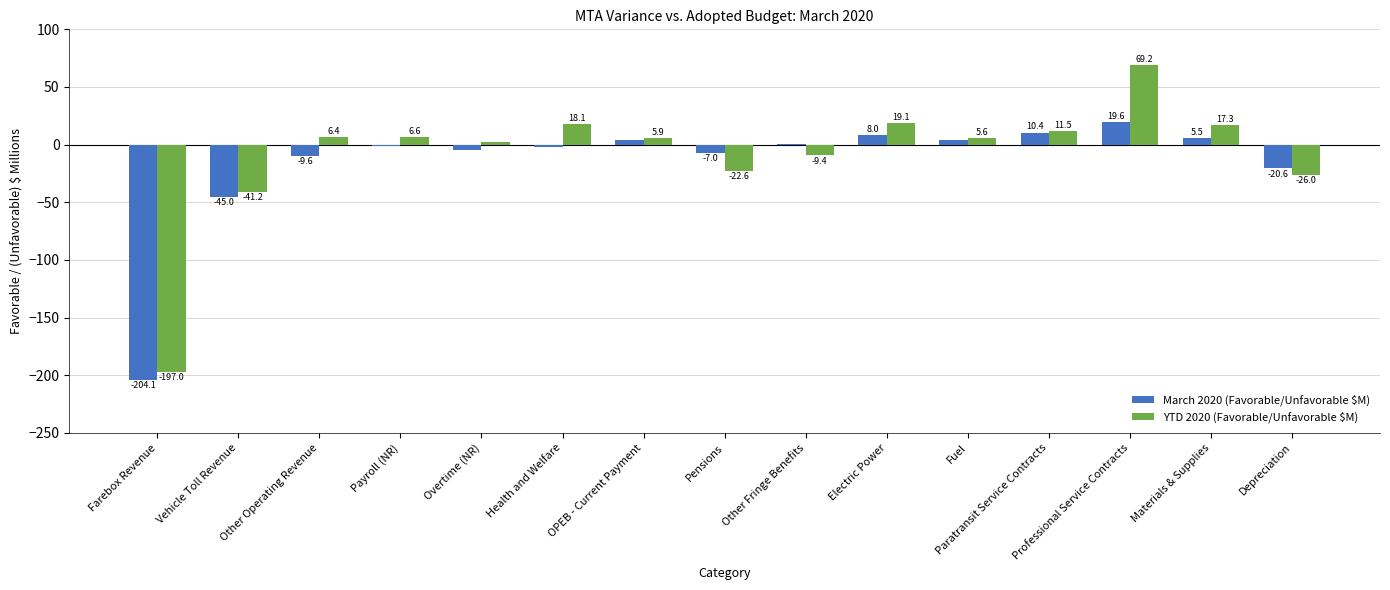

Does the chart contain stacked bars?

No